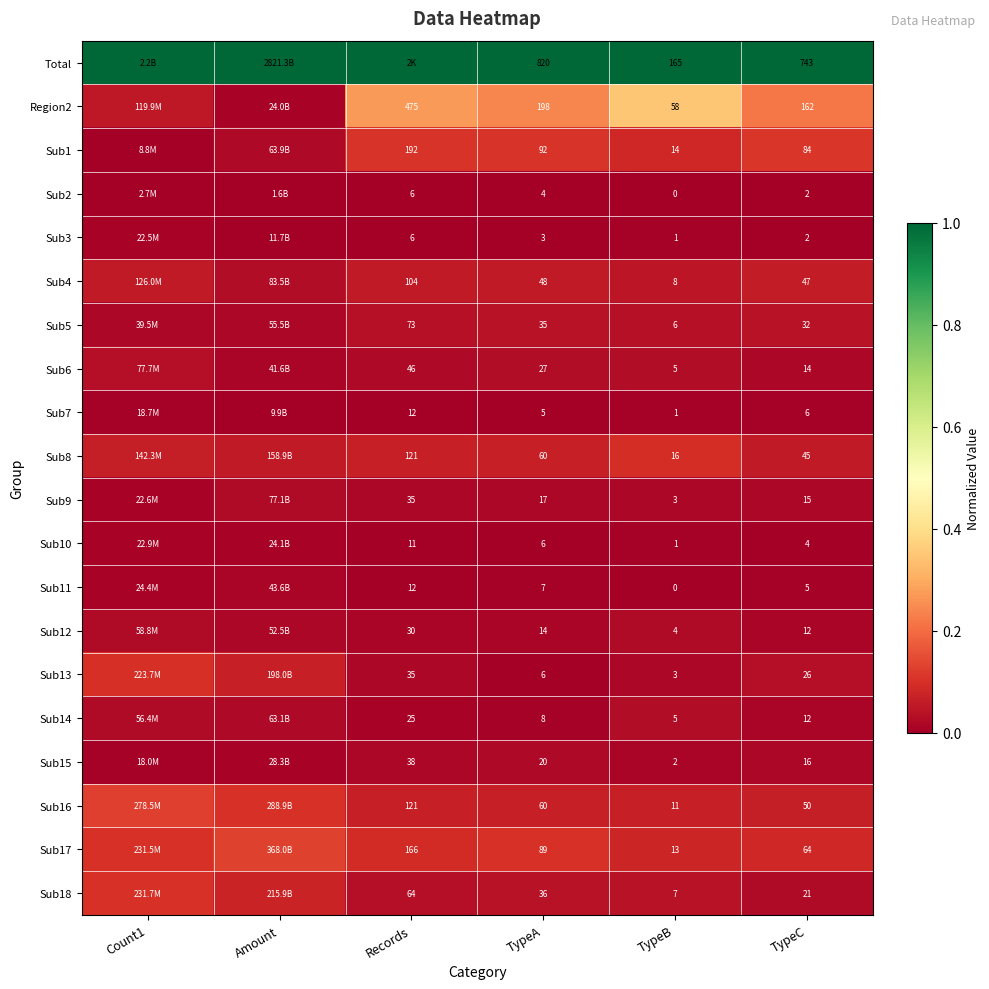

At Count1, list the series in order from largest to smallest.

Total, Sub16, Sub18, Sub17, Sub13, Sub8, Sub4, Region2, Sub6, Sub12, Sub14, Sub5, Sub11, Sub10, Sub9, Sub3, Sub7, Sub15, Sub1, Sub2